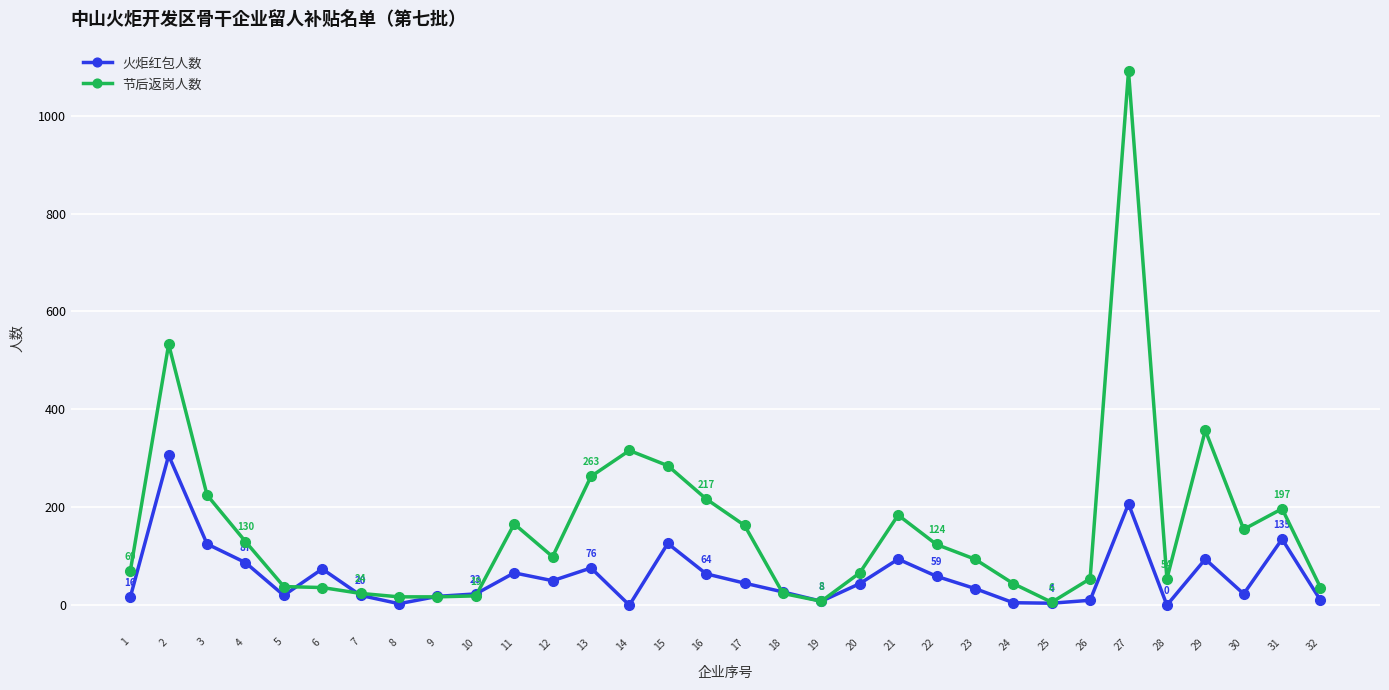

At which category does 火炬红包人数 reach its first local peak?

2